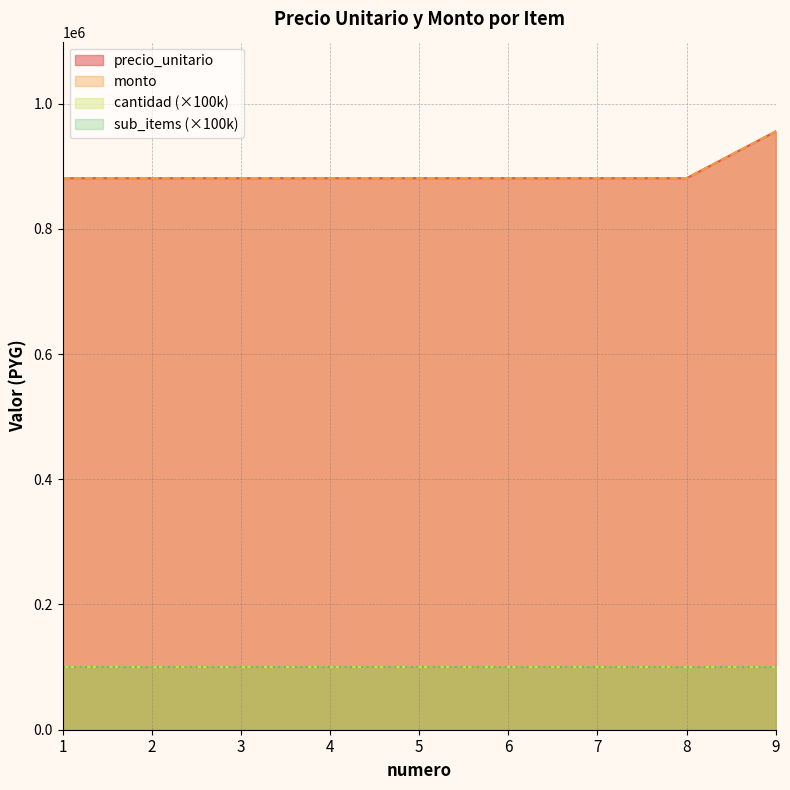

True or false: monto and precio_unitario intersect in this chart.

False